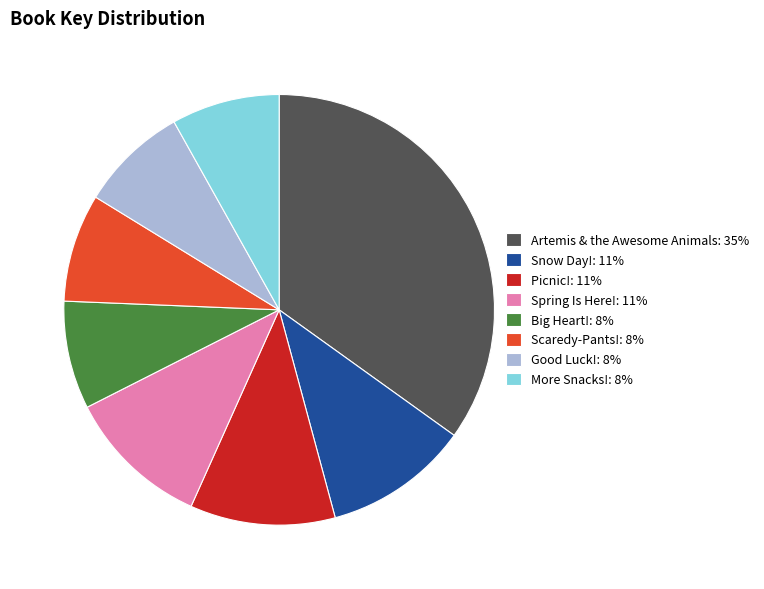

Does Scaredy-Pants! represent more than half of the total?

No